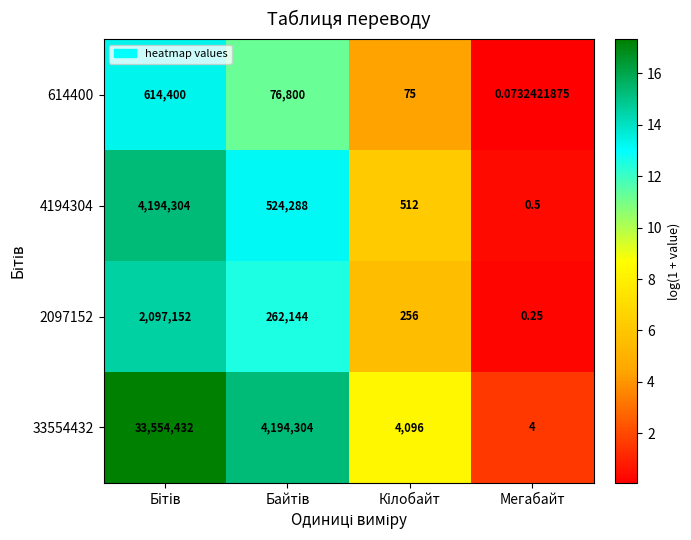

List the series in order of their peak value, lowest first.

614400, 2097152, 4194304, 33554432